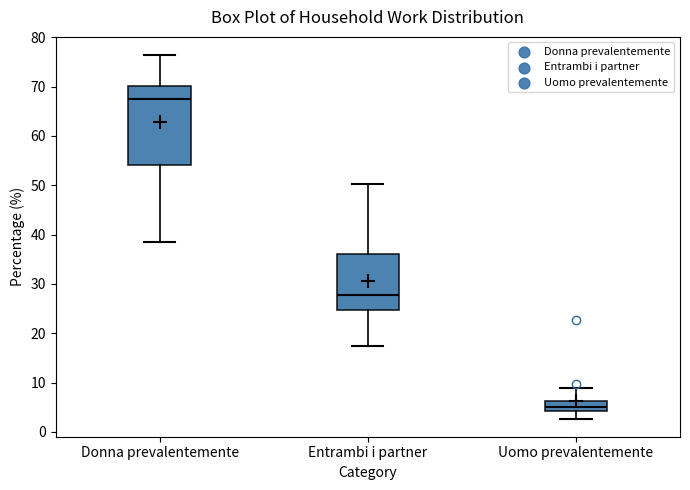

Where does the upper whisker of the box for Entrambi i partner end on the y-axis? The values are not printed on the chart, so give them approximately, as read against the axis.

50